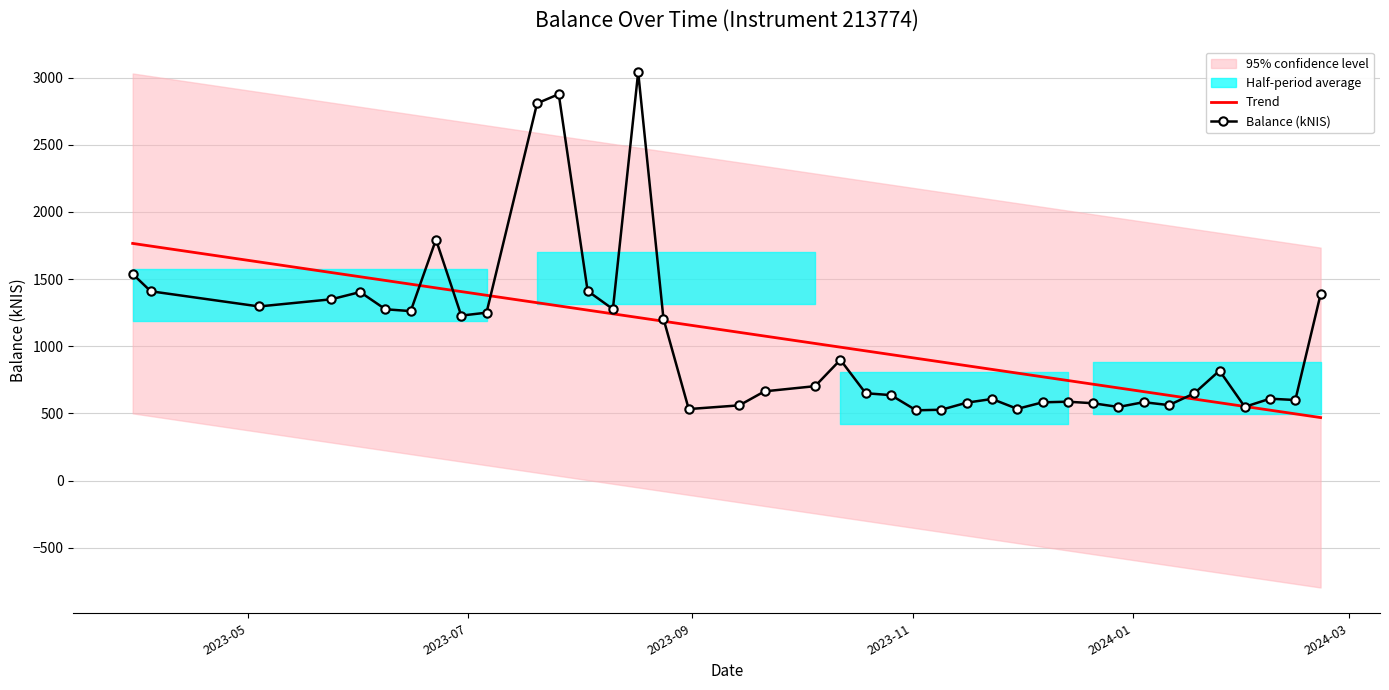

Count the number of categories in the chart.

40